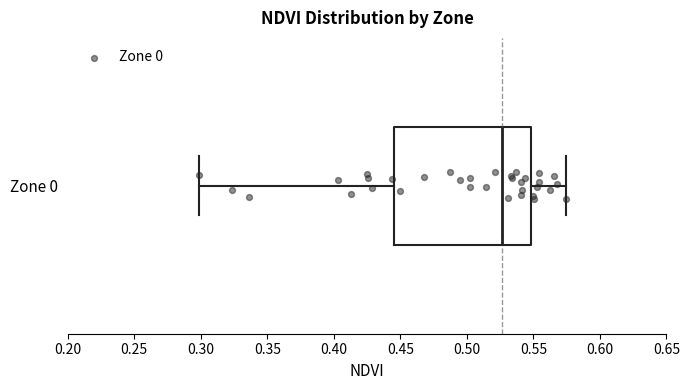

Where does the median line of the box for Zone 0 sit on the x-axis? The values are not printed on the chart, so give them approximately, as read against the axis.

0.525